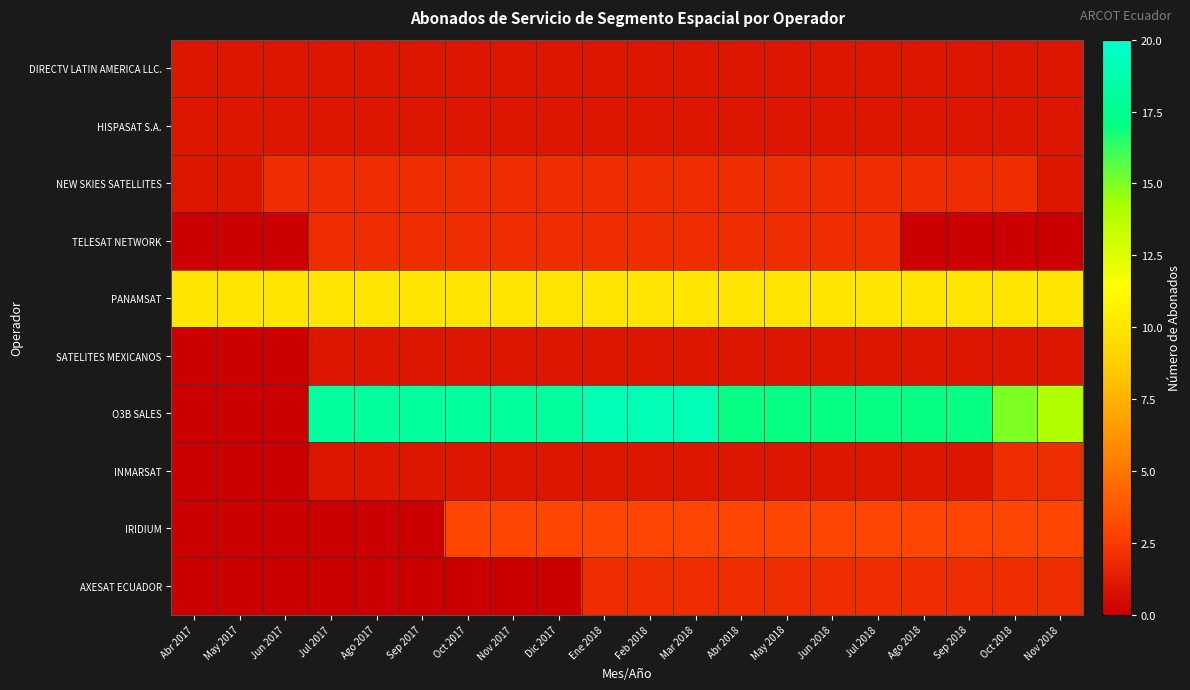

Reading left to right, transcribe all the data shown in this chart.

DIRECTV LATIN AMERICA LLC.: Abr 2017=1	May 2017=1	Jun 2017=1	Jul 2017=1	Ago 2017=1	Sep 2017=1	Oct 2017=1	Nov 2017=1	Dic 2017=1	Ene 2018=1	Feb 2018=1	Mar 2018=1	Abr 2018=1	May 2018=1	Jun 2018=1	Jul 2018=1	Ago 2018=1	Sep 2018=1	Oct 2018=1	Nov 2018=1
HISPASAT S.A.: Abr 2017=1	May 2017=1	Jun 2017=1	Jul 2017=1	Ago 2017=1	Sep 2017=1	Oct 2017=1	Nov 2017=1	Dic 2017=1	Ene 2018=1	Feb 2018=1	Mar 2018=1	Abr 2018=1	May 2018=1	Jun 2018=1	Jul 2018=1	Ago 2018=1	Sep 2018=1	Oct 2018=1	Nov 2018=1
NEW SKIES SATELLITES: Abr 2017=1	May 2017=1	Jun 2017=2	Jul 2017=2	Ago 2017=2	Sep 2017=2	Oct 2017=2	Nov 2017=2	Dic 2017=2	Ene 2018=2	Feb 2018=2	Mar 2018=2	Abr 2018=2	May 2018=2	Jun 2018=2	Jul 2018=2	Ago 2018=2	Sep 2018=2	Oct 2018=2	Nov 2018=1
TELESAT NETWORK: Abr 2017=0	May 2017=0	Jun 2017=0	Jul 2017=2	Ago 2017=2	Sep 2017=2	Oct 2017=2	Nov 2017=2	Dic 2017=2	Ene 2018=2	Feb 2018=2	Mar 2018=2	Abr 2018=2	May 2018=2	Jun 2018=2	Jul 2018=2	Ago 2018=0	Sep 2018=0	Oct 2018=0	Nov 2018=0
PANAMSAT: Abr 2017=10	May 2017=10	Jun 2017=10	Jul 2017=10	Ago 2017=10	Sep 2017=10	Oct 2017=10	Nov 2017=10	Dic 2017=10	Ene 2018=10	Feb 2018=10	Mar 2018=10	Abr 2018=10	May 2018=10	Jun 2018=10	Jul 2018=10	Ago 2018=10	Sep 2018=10	Oct 2018=10	Nov 2018=10
SATELITES MEXICANOS: Abr 2017=0	May 2017=0	Jun 2017=0	Jul 2017=1	Ago 2017=1	Sep 2017=1	Oct 2017=1	Nov 2017=1	Dic 2017=1	Ene 2018=1	Feb 2018=1	Mar 2018=1	Abr 2018=1	May 2018=1	Jun 2018=1	Jul 2018=1	Ago 2018=1	Sep 2018=1	Oct 2018=1	Nov 2018=1
O3B SALES: Abr 2017=0	May 2017=0	Jun 2017=0	Jul 2017=18	Ago 2017=18	Sep 2017=18	Oct 2017=18	Nov 2017=18	Dic 2017=18	Ene 2018=19	Feb 2018=19	Mar 2018=19	Abr 2018=17	May 2018=17	Jun 2018=17	Jul 2018=17	Ago 2018=17	Sep 2018=17	Oct 2018=15	Nov 2018=14
INMARSAT: Abr 2017=0	May 2017=0	Jun 2017=0	Jul 2017=1	Ago 2017=1	Sep 2017=1	Oct 2017=1	Nov 2017=1	Dic 2017=1	Ene 2018=1	Feb 2018=1	Mar 2018=1	Abr 2018=1	May 2018=1	Jun 2018=1	Jul 2018=1	Ago 2018=1	Sep 2018=1	Oct 2018=2	Nov 2018=2
IRIDIUM: Abr 2017=0	May 2017=0	Jun 2017=0	Jul 2017=0	Ago 2017=0	Sep 2017=0	Oct 2017=3	Nov 2017=3	Dic 2017=3	Ene 2018=3	Feb 2018=3	Mar 2018=3	Abr 2018=3	May 2018=3	Jun 2018=3	Jul 2018=3	Ago 2018=3	Sep 2018=3	Oct 2018=3	Nov 2018=3
AXESAT ECUADOR: Abr 2017=0	May 2017=0	Jun 2017=0	Jul 2017=0	Ago 2017=0	Sep 2017=0	Oct 2017=0	Nov 2017=0	Dic 2017=0	Ene 2018=2	Feb 2018=2	Mar 2018=2	Abr 2018=2	May 2018=2	Jun 2018=2	Jul 2018=2	Ago 2018=2	Sep 2018=2	Oct 2018=2	Nov 2018=2